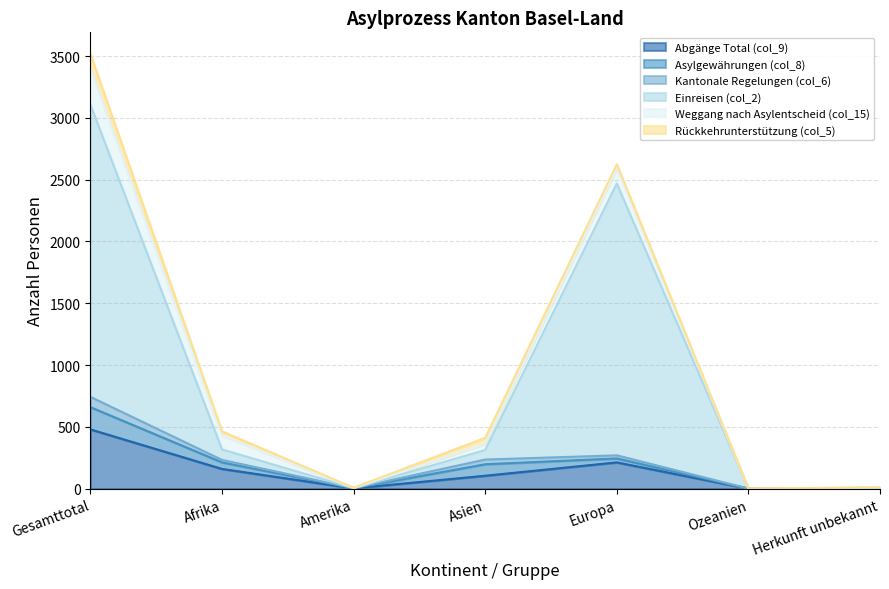

What is the label of the 7th point from the right?

Gesamttotal